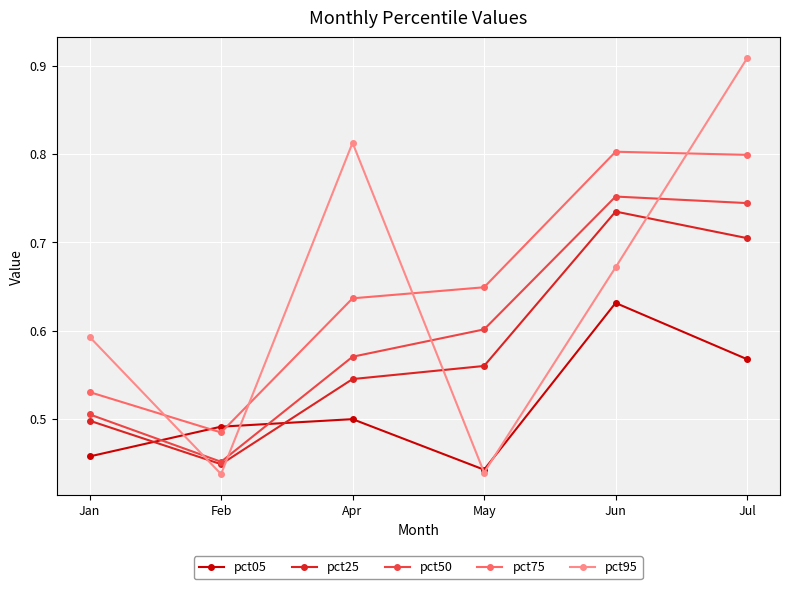

Between which two adjacent categories do pct25 and pct95 first intersect?

Jan and Feb